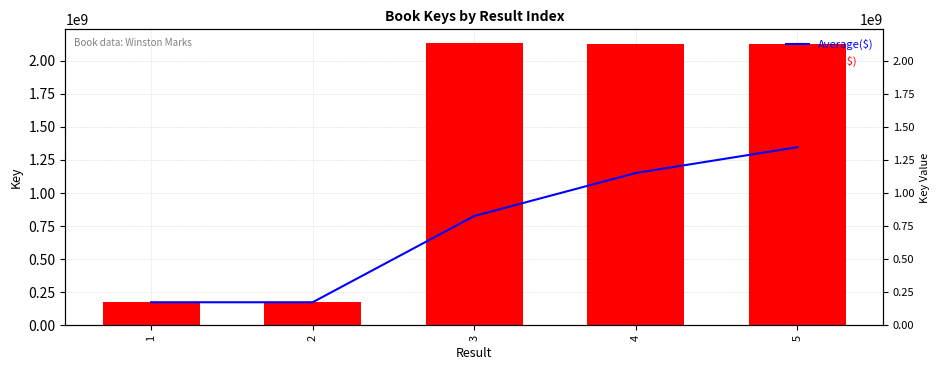

What is the value of the Average($) bar at the 3rd from the left?

826784506.7